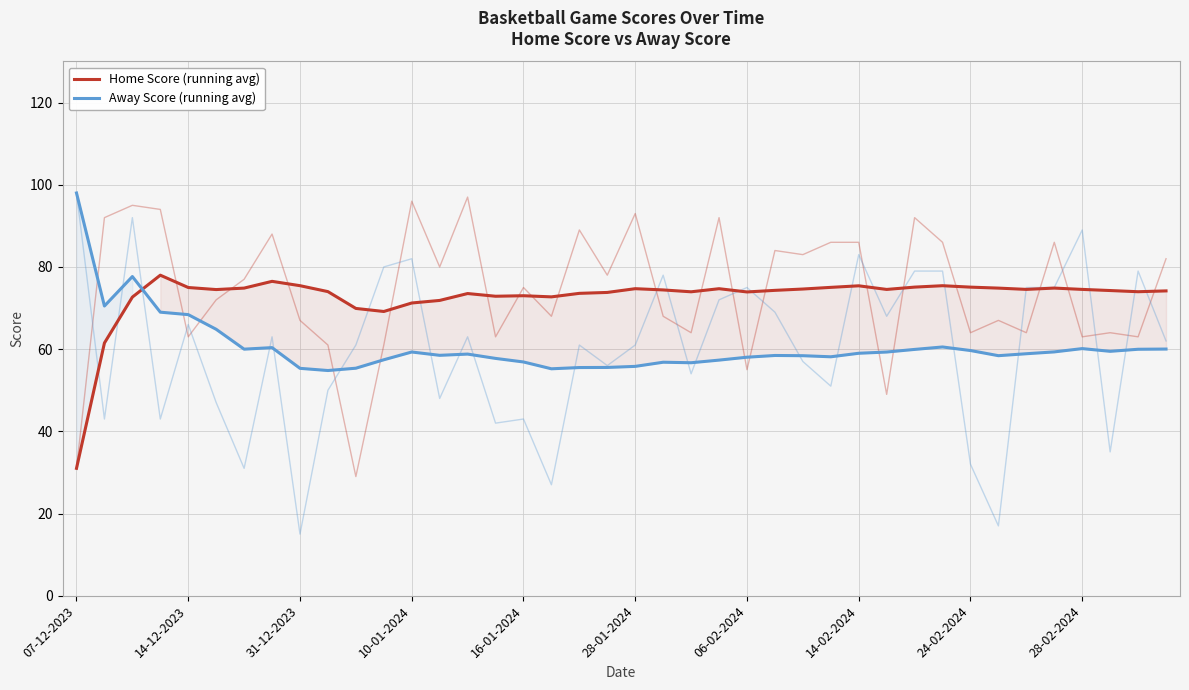

What is the maximum value shown in the chart?

98.0